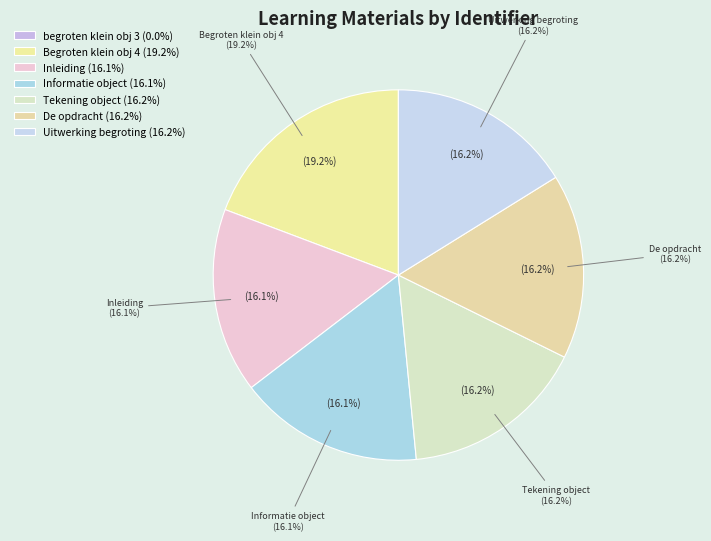

What percentage is the De opdracht slice, to the nearest percent?

16%